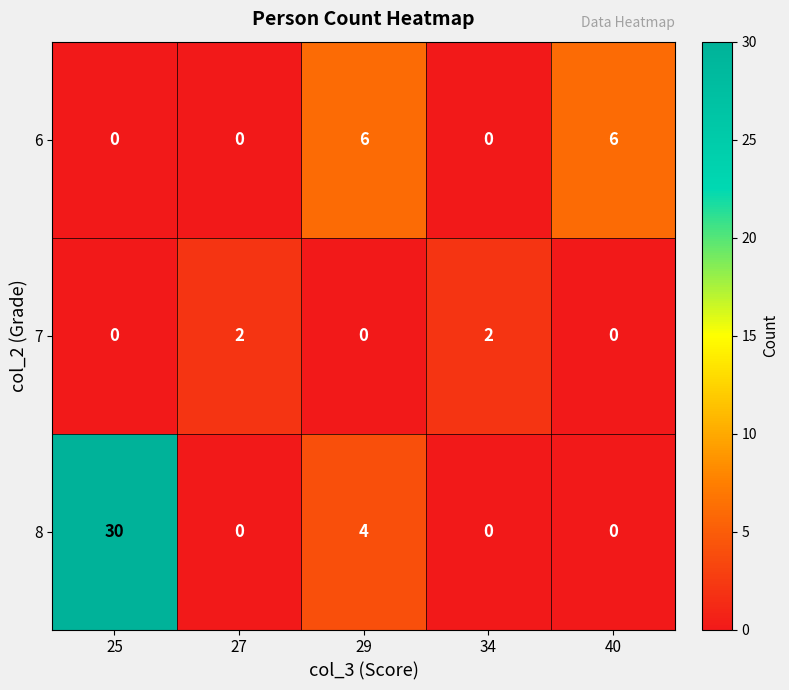

How many 6 values are between 0 and 6?

5